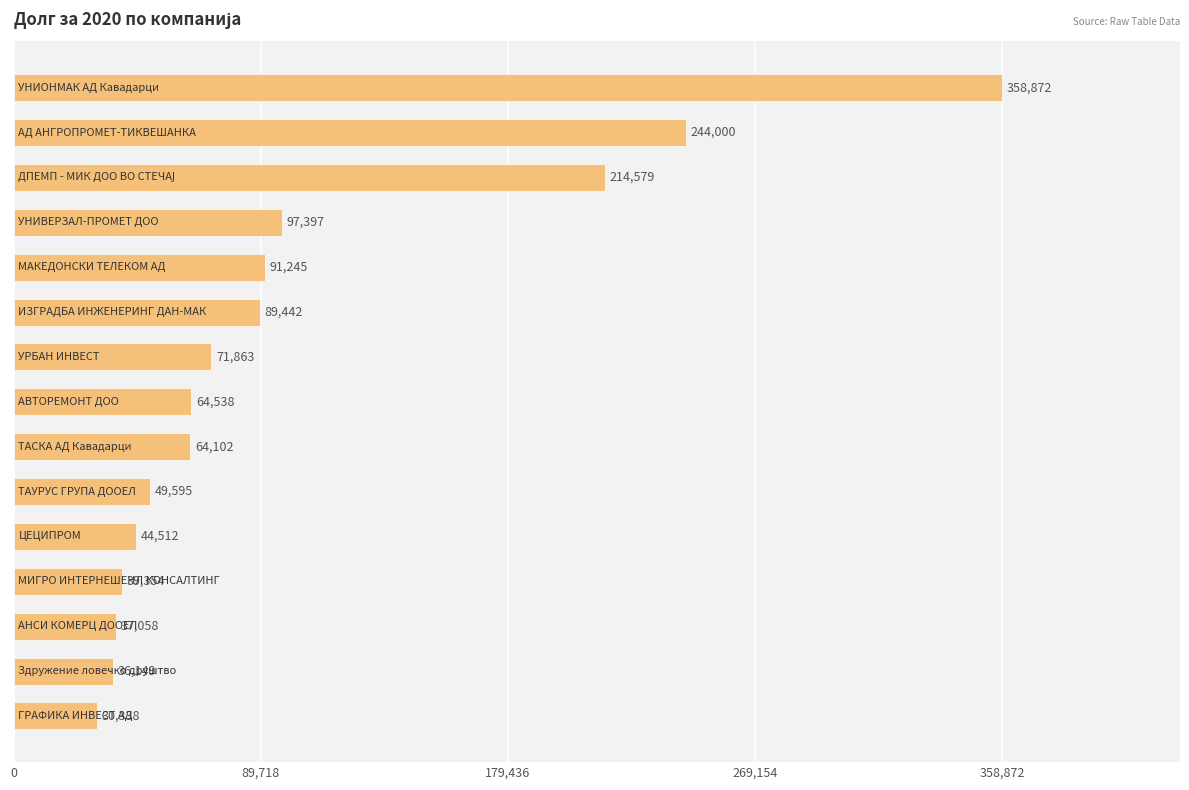

What is the value of the 11th bar from the top?

44512